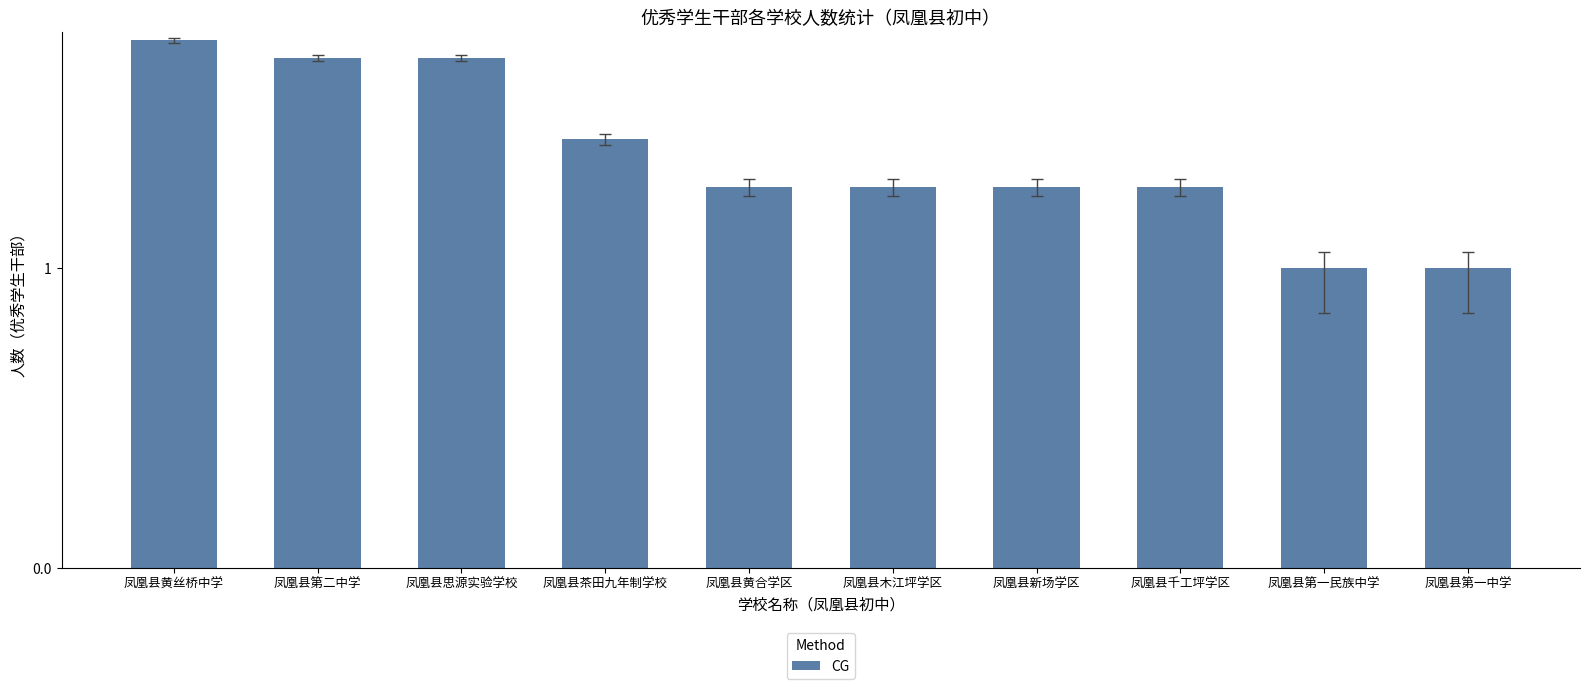

What is the label of the 10th bar from the right?

凤凰县黄丝桥中学